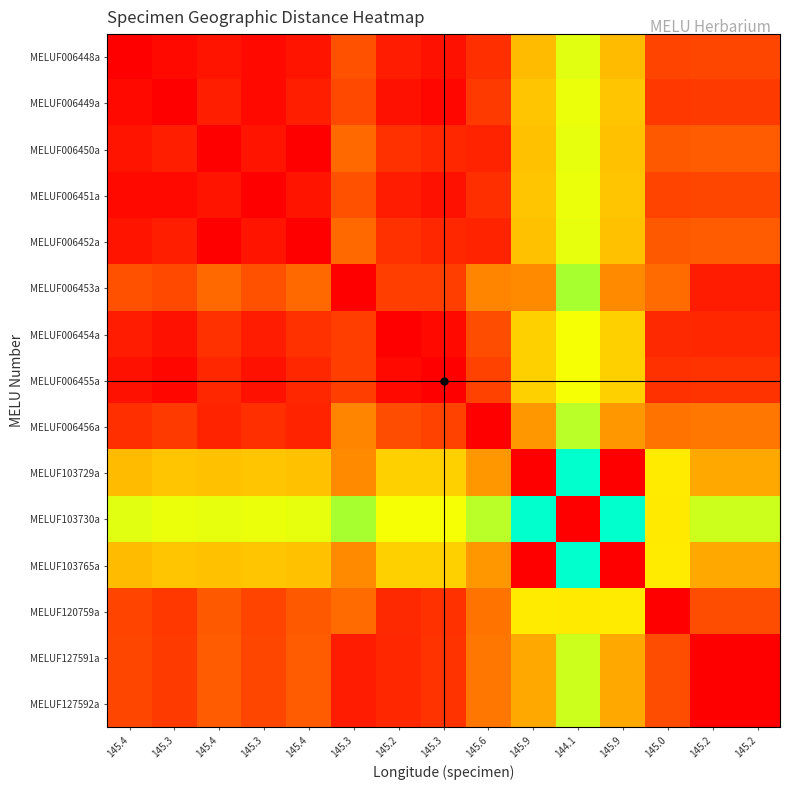

Which category has the lowest value across all series?

145.4